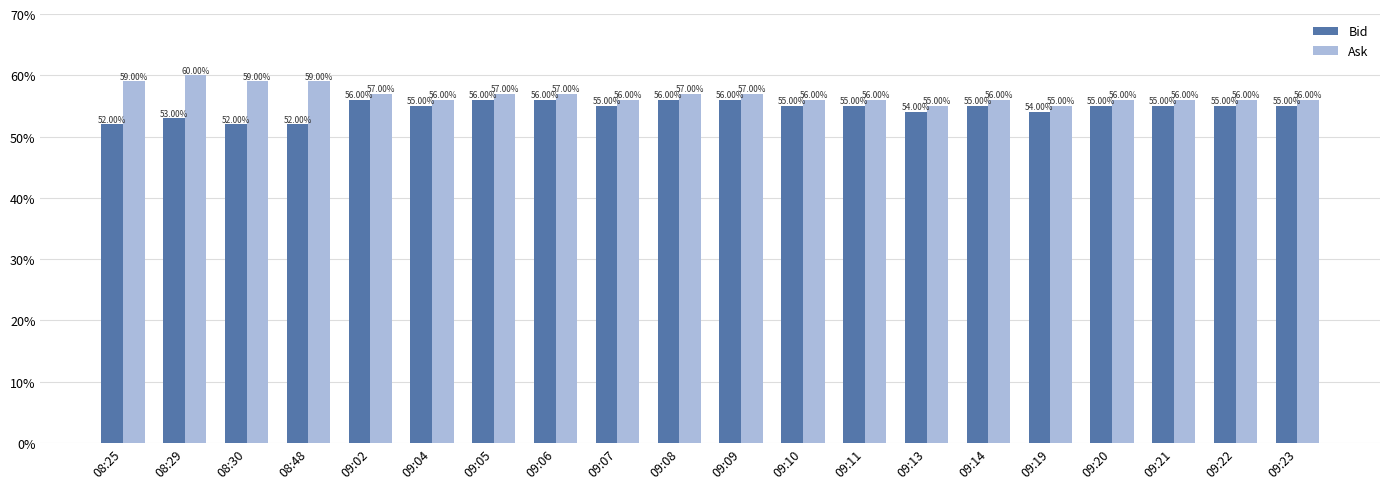

What are all the series names shown in the legend?

Bid, Ask